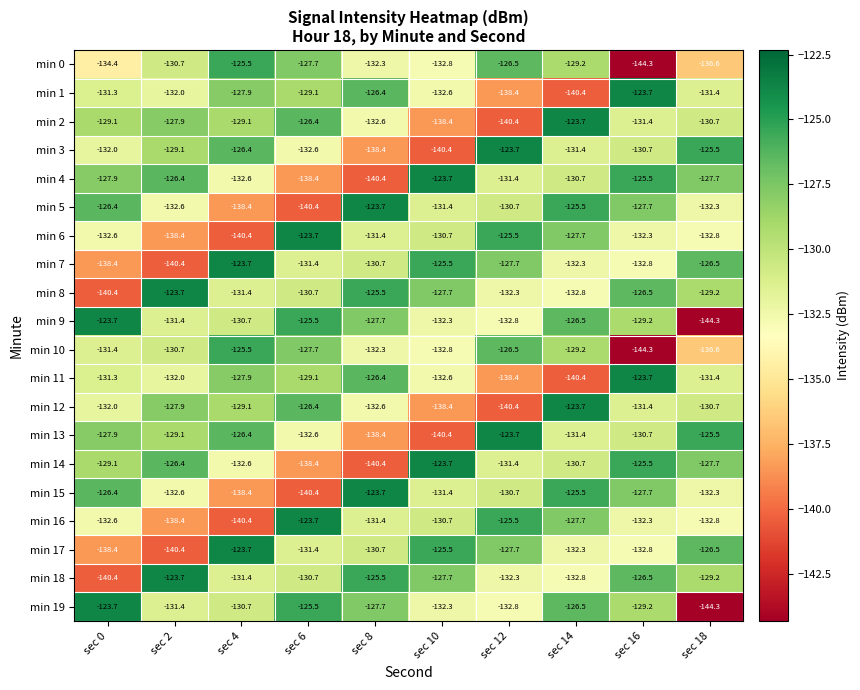

What is the sum of the min 17 values at sec 0 and sec 10?

-263.9